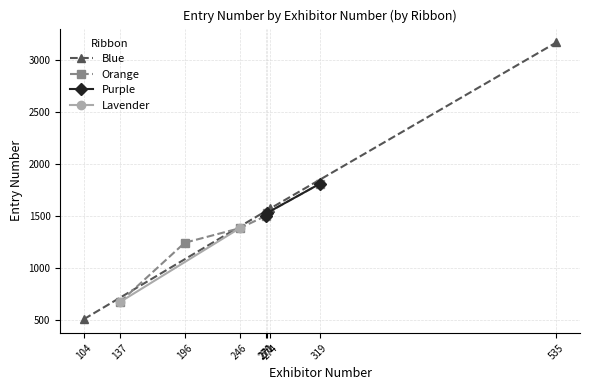

What is the value of the Blue point at the 3rd from the left?

3165